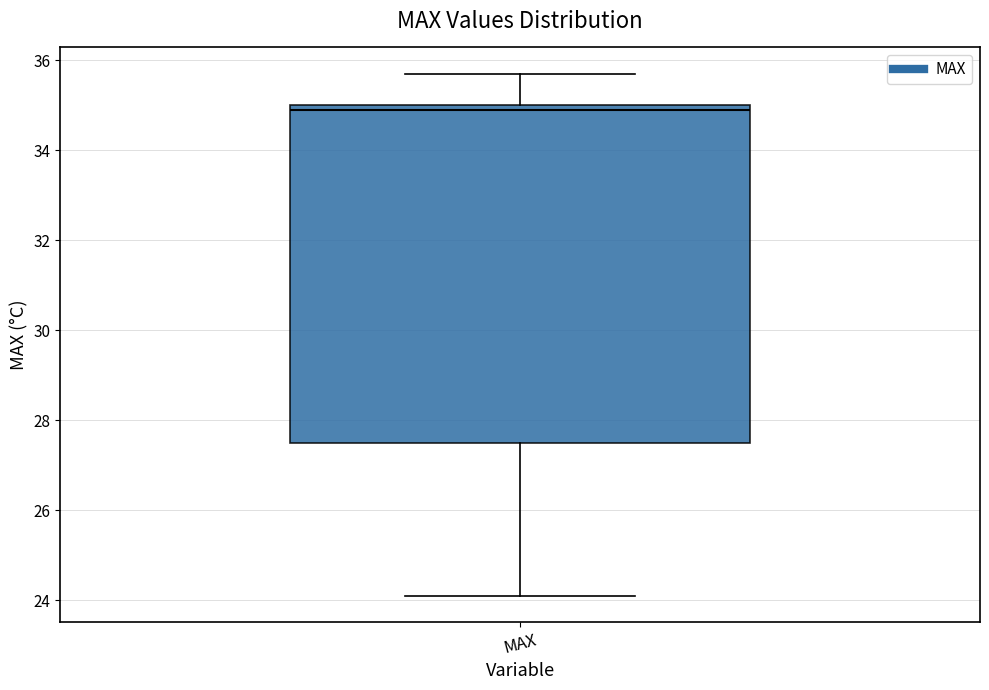

Read this box plot against the y-axis: the position of the median line, the range covered by the box, and the ends of both whiskers. The values are not printed on the chart, so give them approximately, as read against the axis.

median 35.0 (just below the box's upper edge), box 27.6 to 35.0, whiskers 24.2 to 35.8